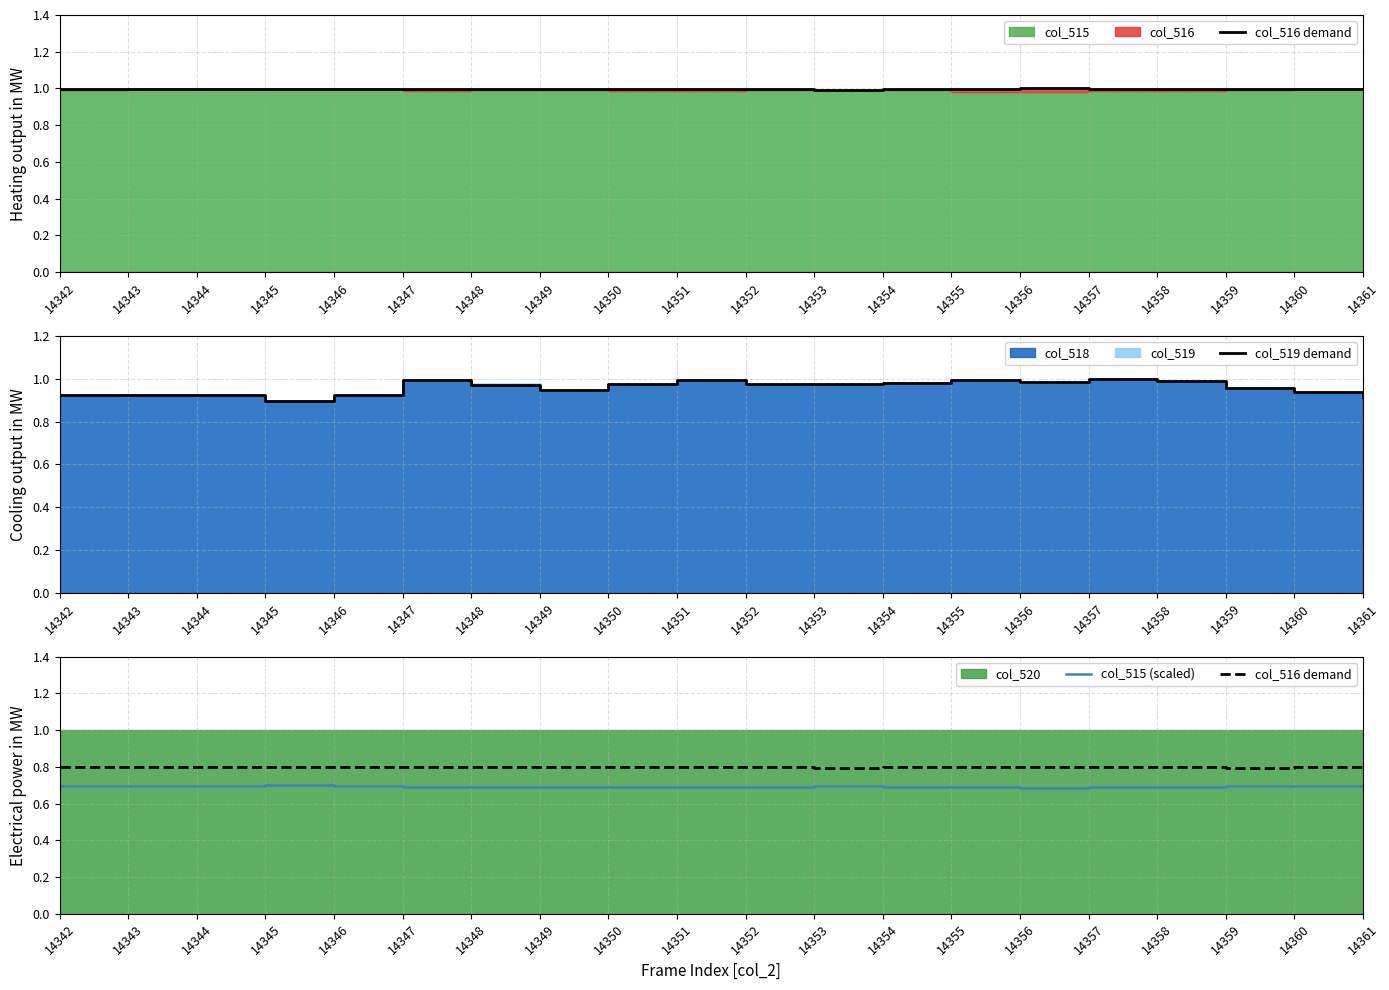

What is the minimum value for col_515 (scaled)?

0.7